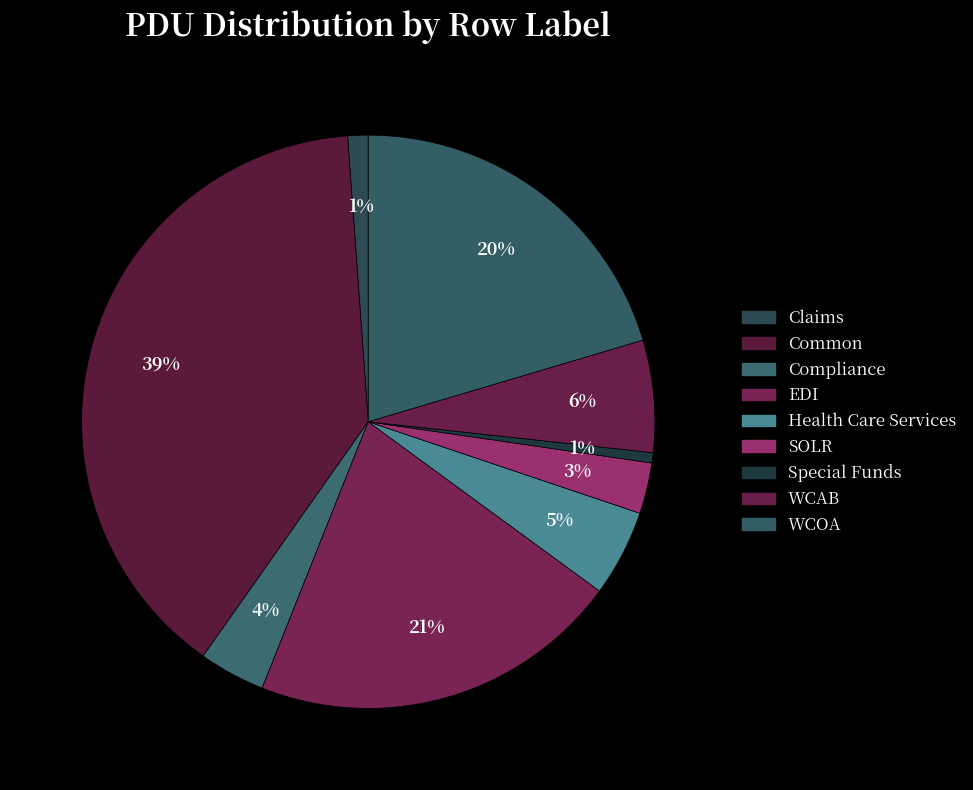

What percentage is the EDI slice, to the nearest percent?

21%